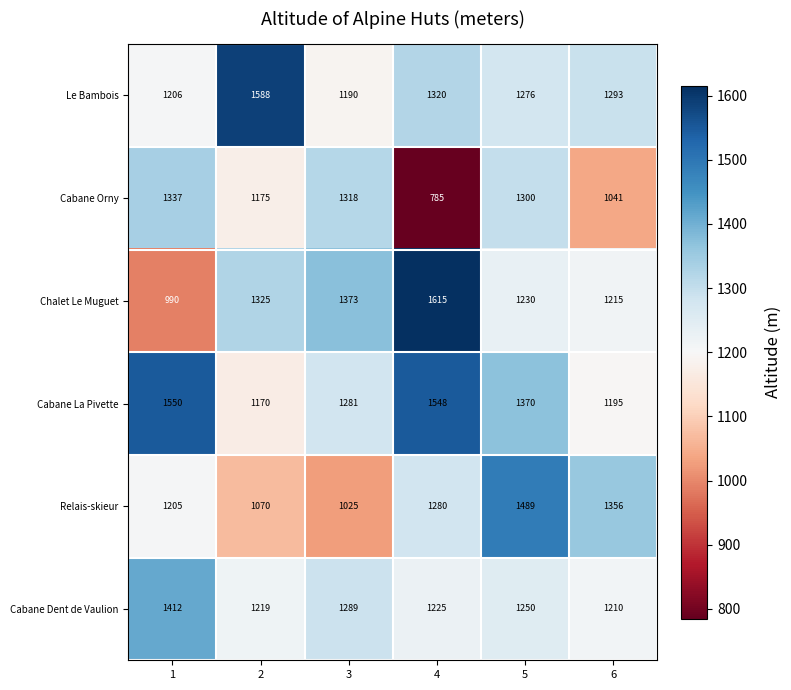

The value of Chalet Le Muguet at 4 is 1615. True or false?

True